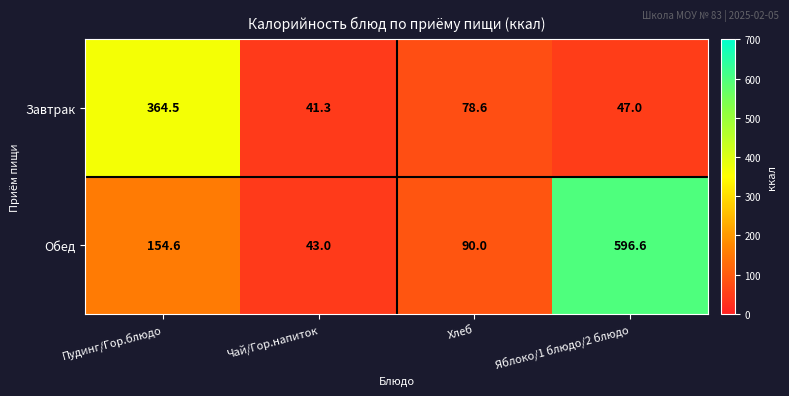

What is the total value across all series at Чай/Гор.напиток?

84.3